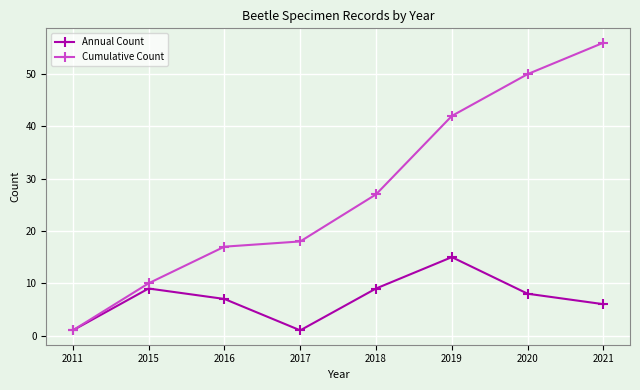

At how many categories does at least one series exceed 2?

7